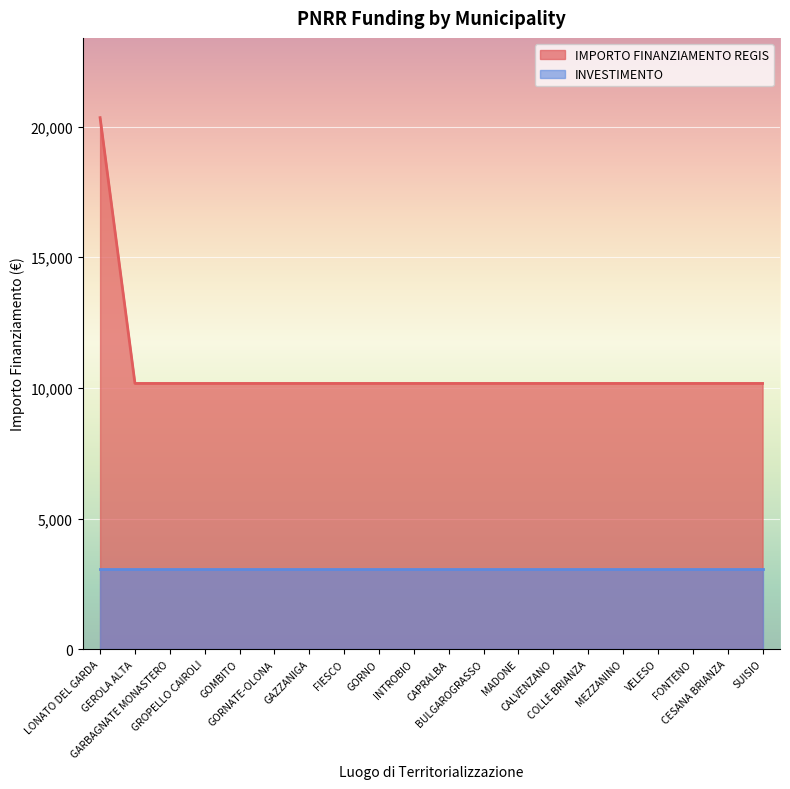

Reading left to right, transcribe all the data shown in this chart.

LONATO DEL GARDA=20344	GEROLA ALTA=10172	GARBAGNATE MONASTERO=10172	GROPELLO CAIROLI=10172	GOMBITO=10172	GORNATE-OLONA=10172	GAZZANIGA=10172	FIESCO=10172	GORNO=10172	INTROBIO=10172	CAPRALBA=10172	BULGAROGRASSO=10172	MADONE=10172	CALVENZANO=10172	COLLE BRIANZA=10172	MEZZANINO=10172	VELESO=10172	FONTENO=10172	CESANA BRIANZA=10172	SUISIO=10172